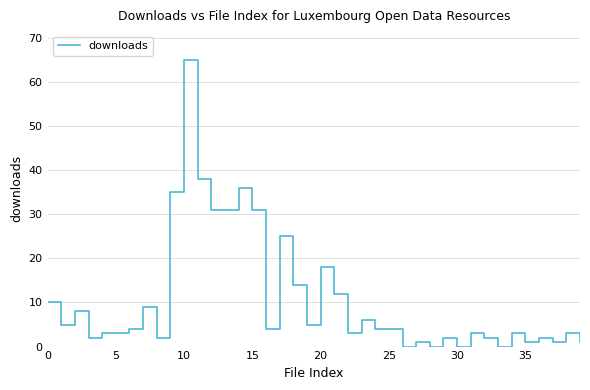

What is the difference between the maximum and minimum values?

65